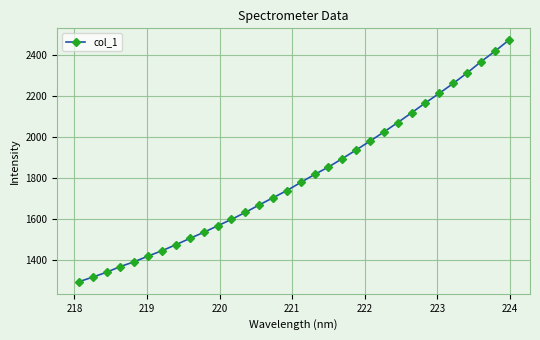

What is the average value?

1800.9